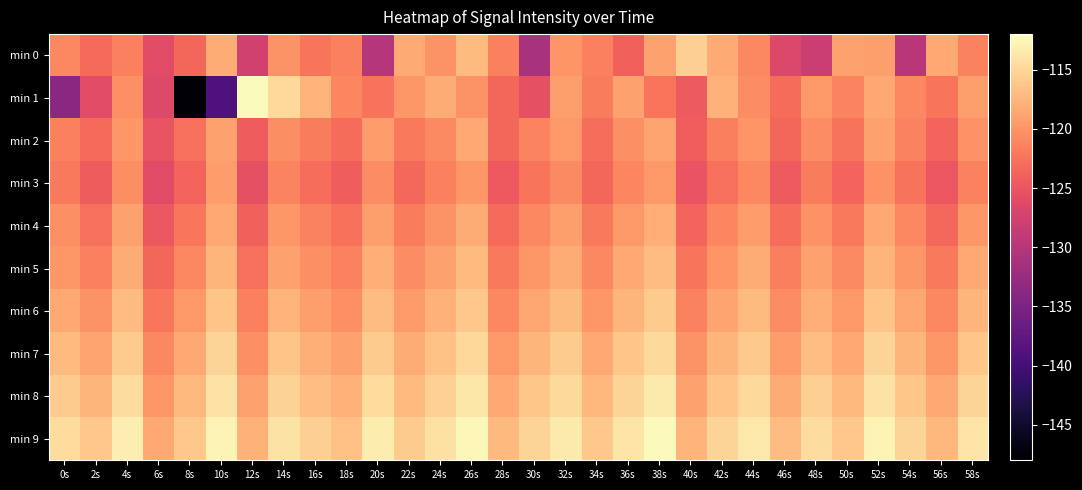

Which category has the lowest value across all series?

8s